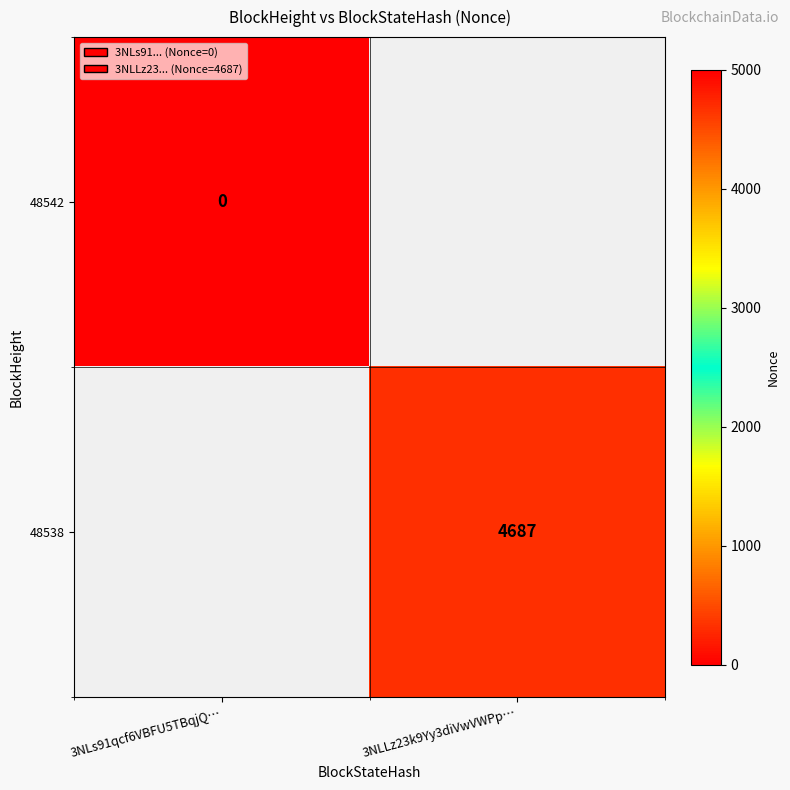

Is it true that 48538 equals 7597 at 3NLLz23k9Yy3diVwVWPp…?

False